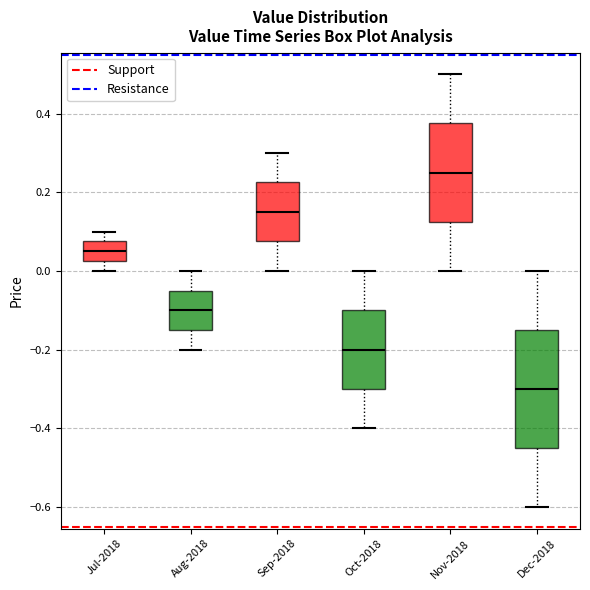

Reading left to right, read every box against the y-axis: the position of its median line, the range the box covers, and the ends of its whiskers. The values are not printed on the chart, so give them approximately, as read against the axis.

Jul-2018: median 0.06, box 0.02 to 0.08, whiskers 0.00 to 0.10
Aug-2018: median -0.10, box -0.14 to -0.04, whiskers -0.20 to 0.00
Sep-2018: median 0.16, box 0.08 to 0.22, whiskers 0.00 to 0.30
Oct-2018: median -0.20, box -0.30 to -0.10, whiskers -0.40 to 0.00
Nov-2018: median 0.26, box 0.12 to 0.38, whiskers 0.00 to 0.50
Dec-2018: median -0.30, box -0.44 to -0.14, whiskers -0.60 to 0.00